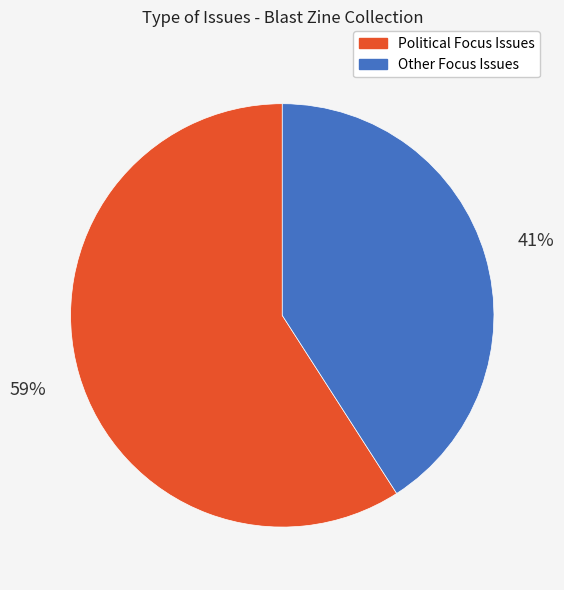

How many segments does this pie chart have?

2